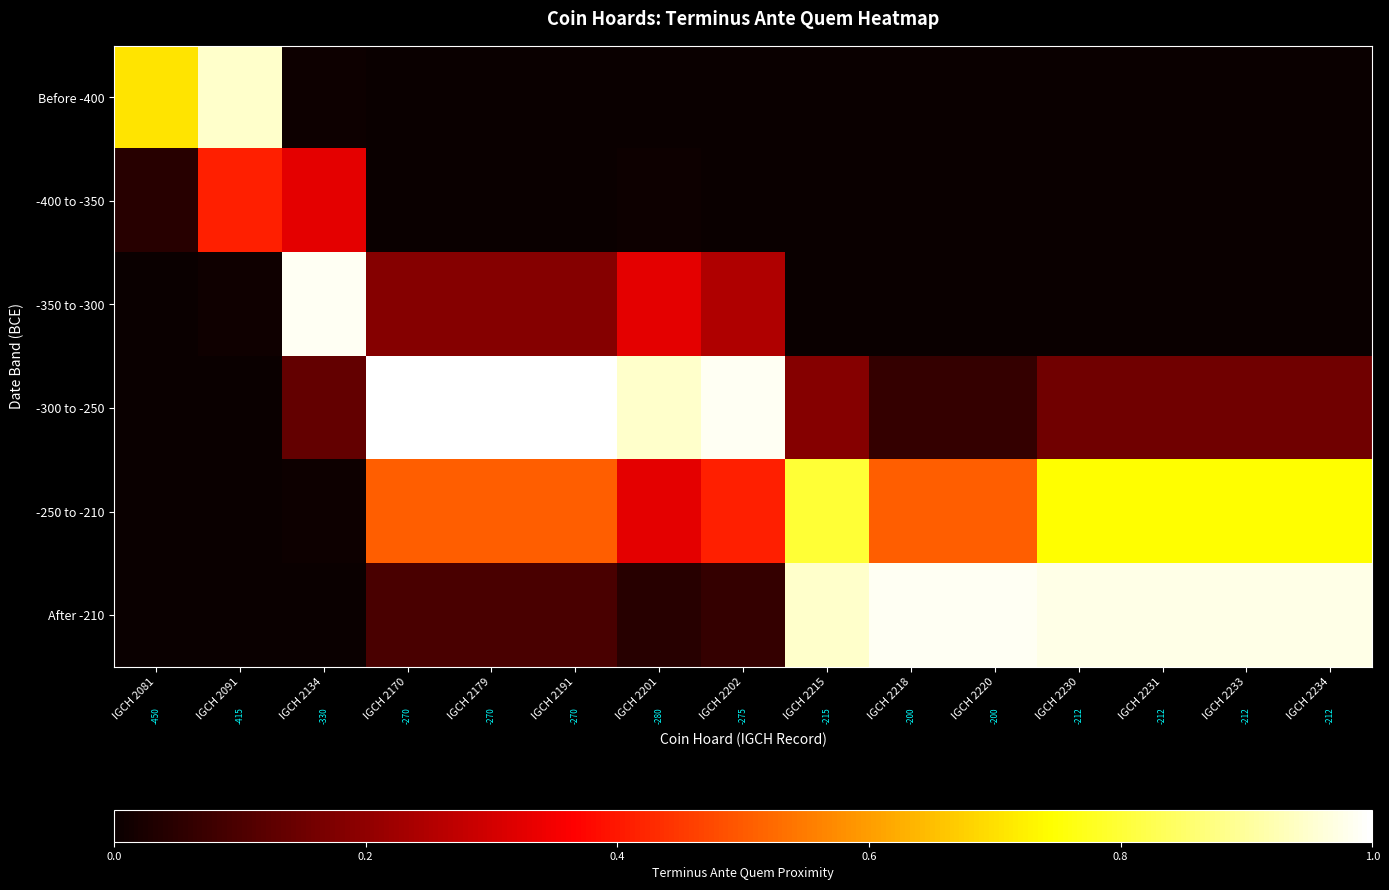

List the labels in order of -400 to -350 value, smallest first.

IGCH 2218, IGCH 2220, IGCH 2230, IGCH 2231, IGCH 2233, IGCH 2234, IGCH 2215, IGCH 2170, IGCH 2179, IGCH 2191, IGCH 2202, IGCH 2201, IGCH 2081, IGCH 2134, IGCH 2091